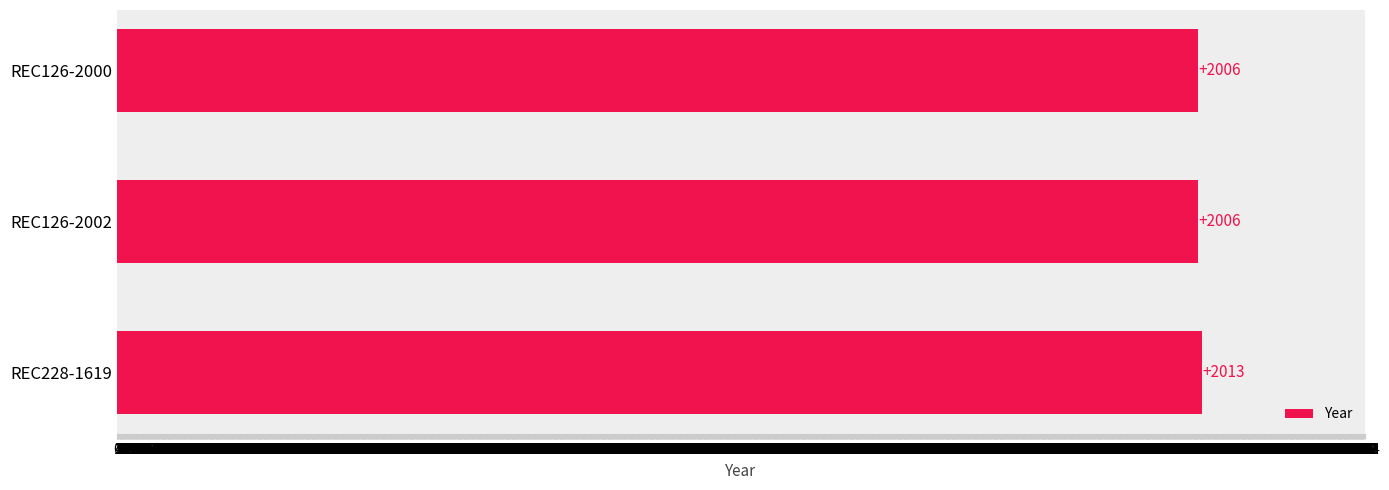

Is it true that the value at REC228-1619 is 2013?

True